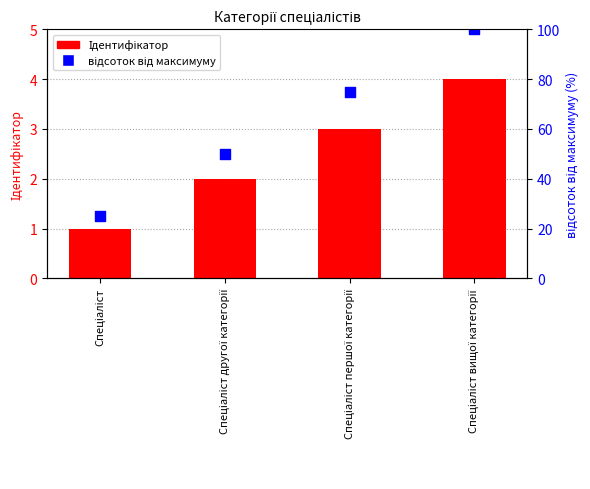

What is the total value across all series at Спеціаліст першої категорії?

78